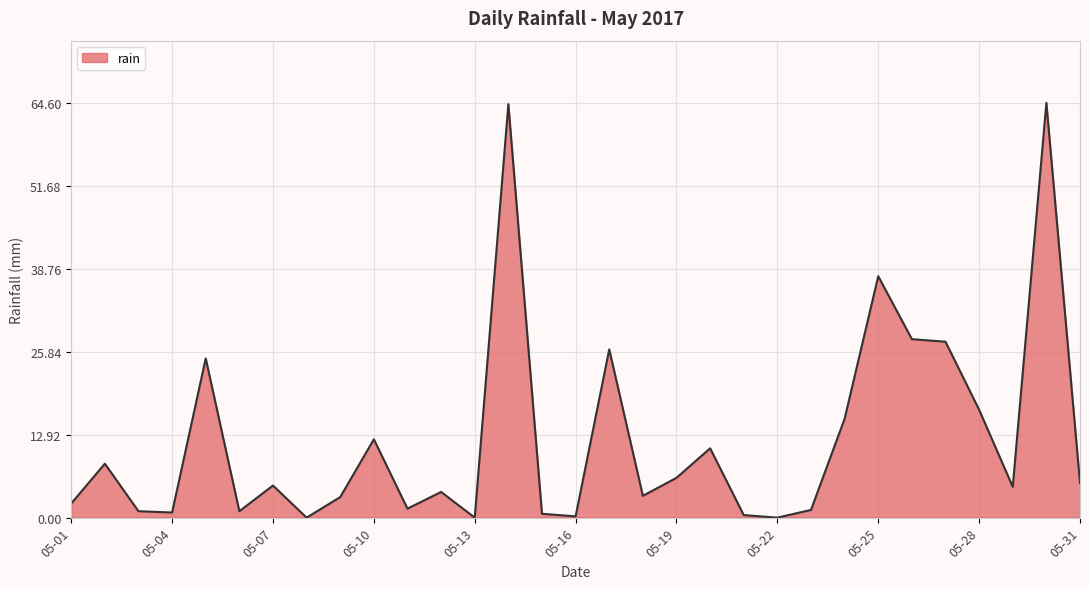

What is the greatest value displayed?

64.6